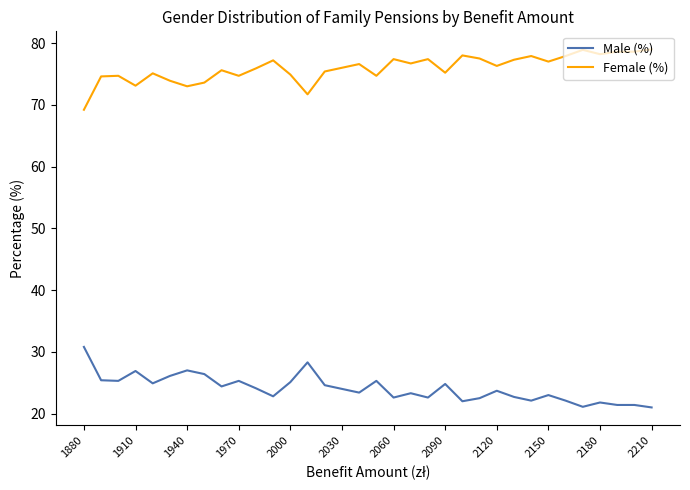

What is the maximum value for Female (%)?

79.0